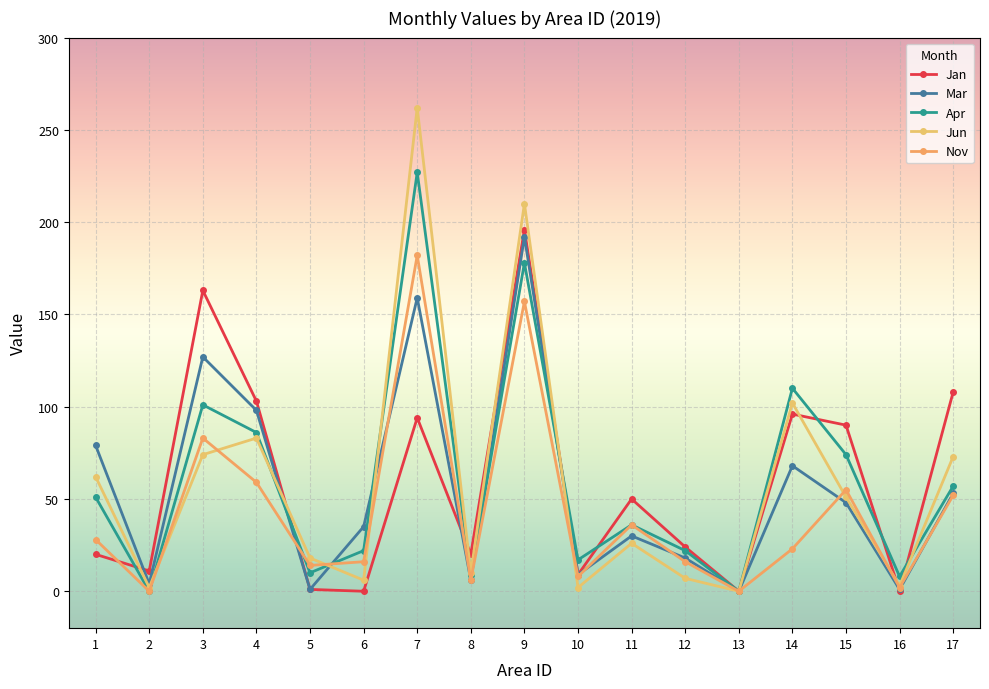

Where is Jan nearest to the value 98?

14